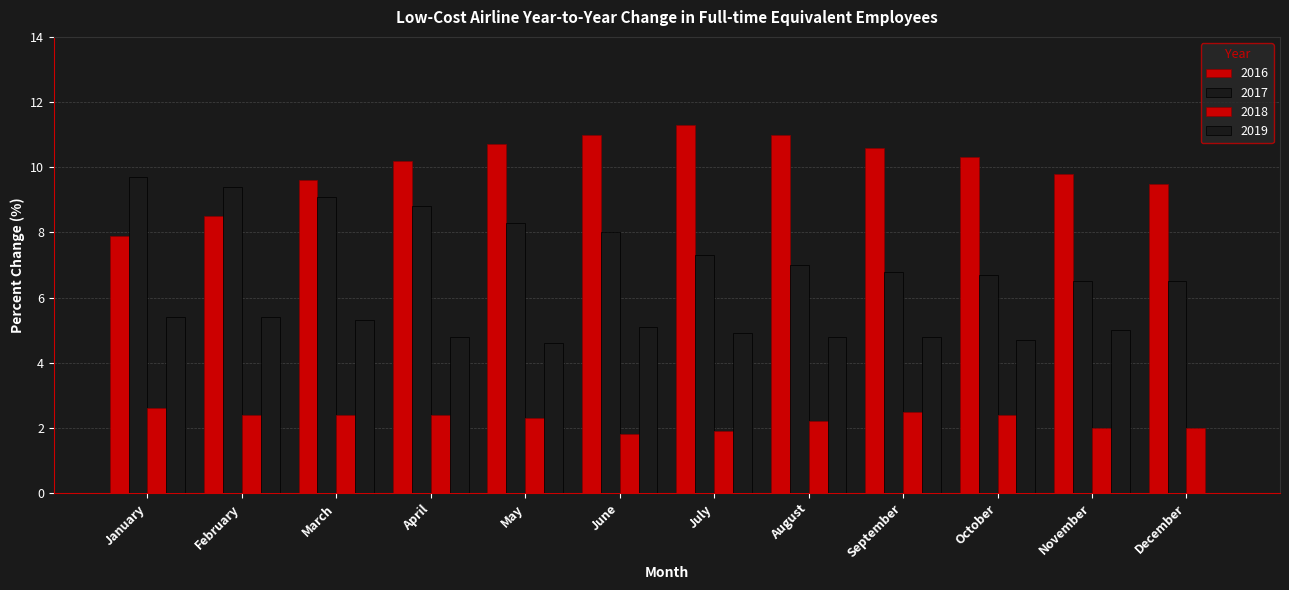

True or false: 2017 has a value of 8.0 at June.

True